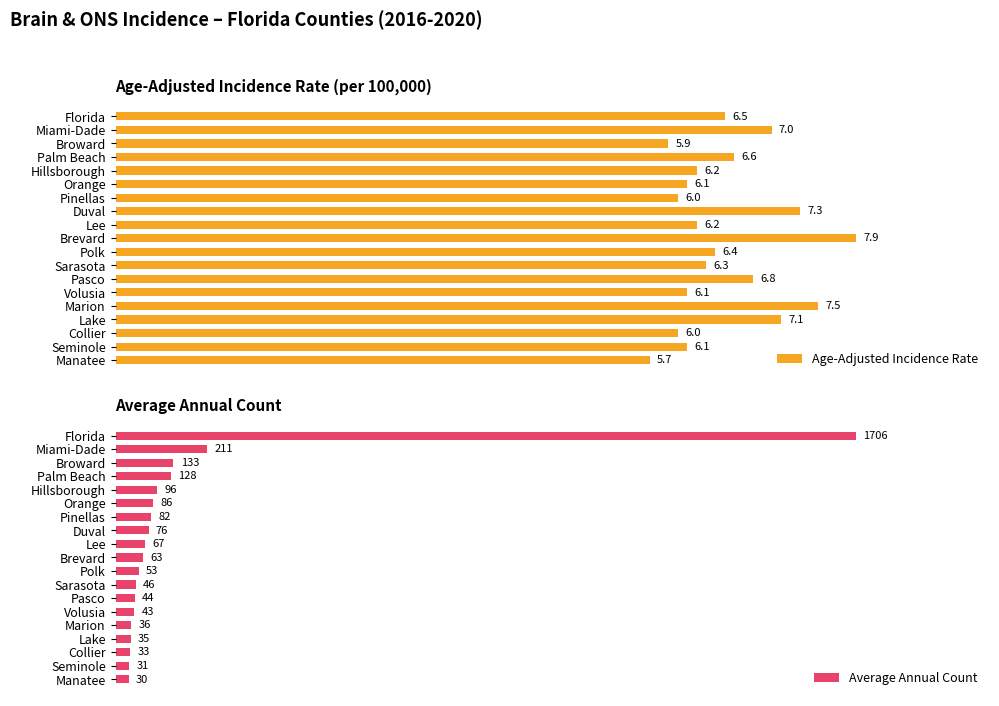

What is the minimum value for Age-Adjusted Incidence Rate?

5.7